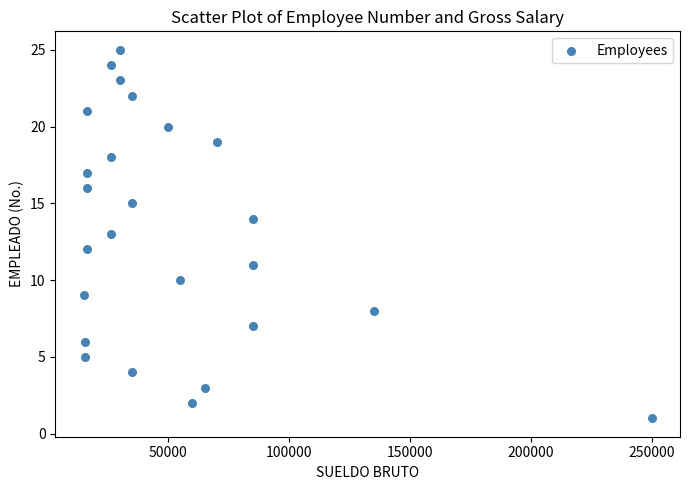

What is the range of X values (max minus min)?

235000